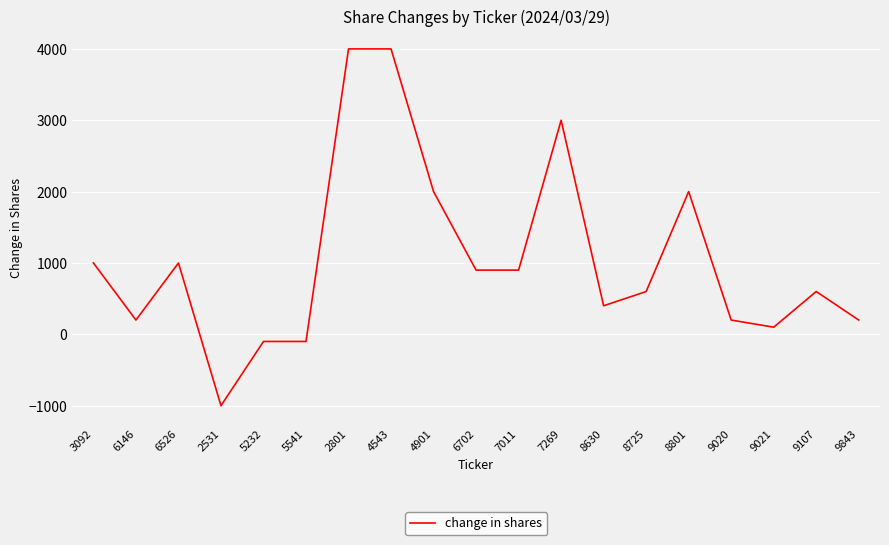

The value at 7269 is 3000. True or false?

True